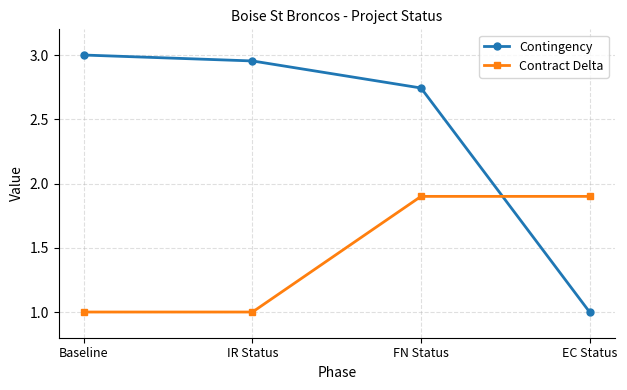

At FN Status, list the series in order from largest to smallest.

Contingency, Contract Delta